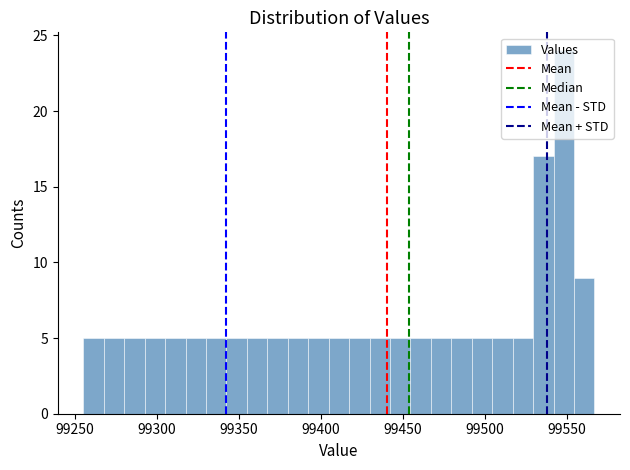

Read against the x-axis, roughly where is the centre of the tallest bar?

99550